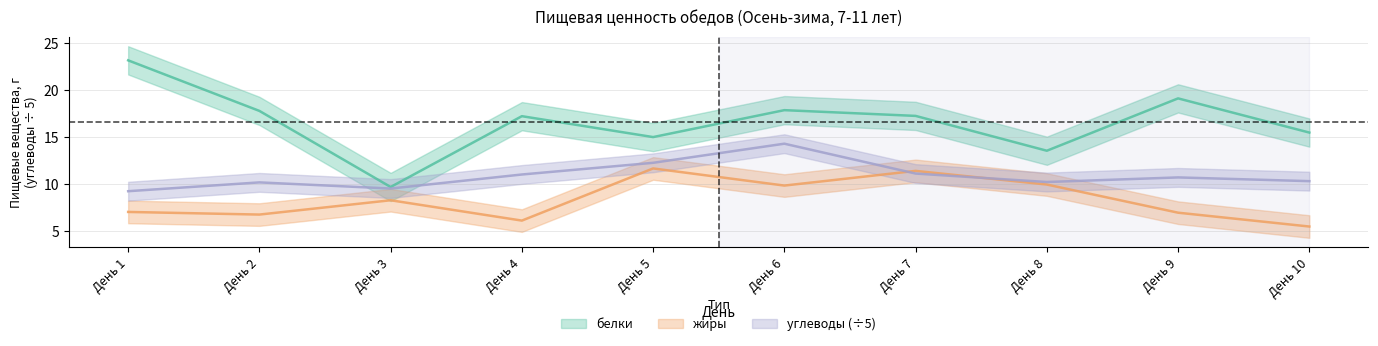

Which series has the widest spread of values?

белки